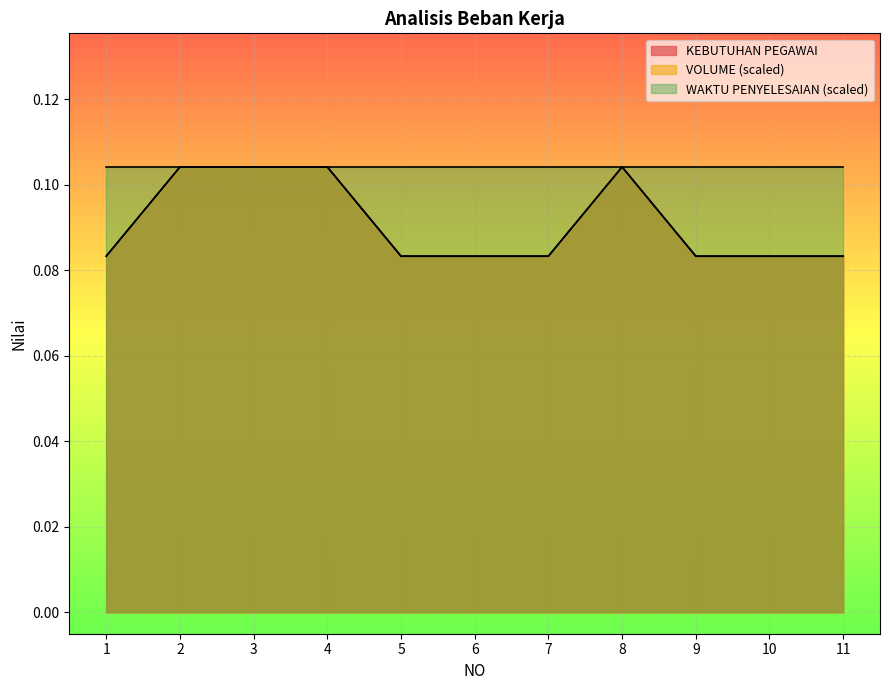

True or false: KEBUTUHAN PEGAWAI and VOLUME intersect in this chart.

False